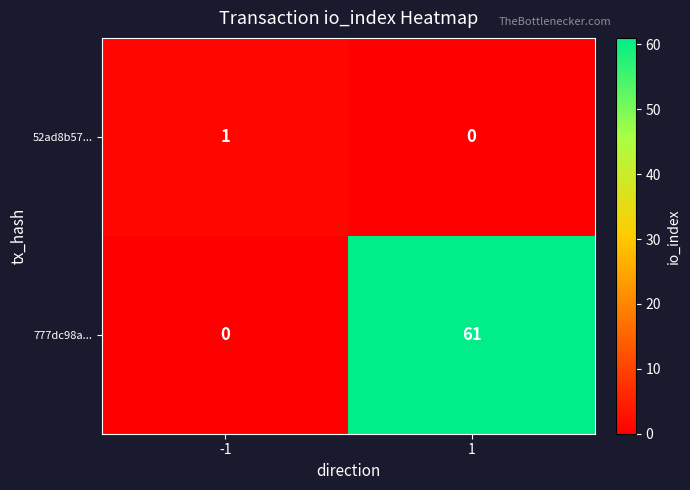

Which series has the largest total across all categories?

777dc98a...